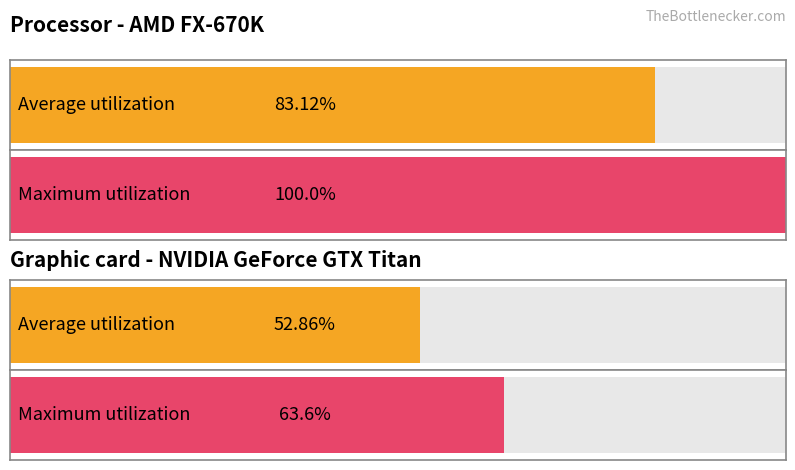

Rank the series by their maximum value, from highest to lowest.

Maximum utilization, Average utilization